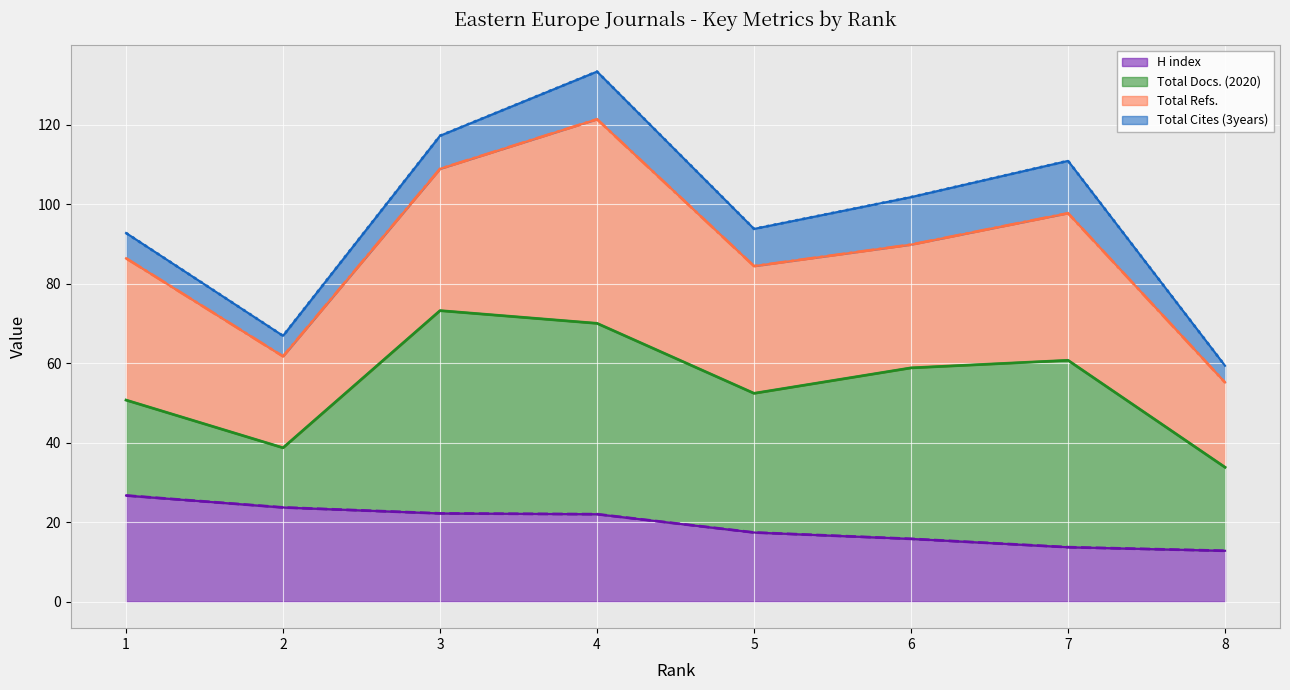

Reading right to left, transcribe all the data shown in this chart.

H index (line): 8=12.8	7=13.7	6=15.8	5=17.4	4=22.0	3=22.2	2=23.7	1=26.7
Total Docs. (2020) (line): 8=33.8	7=60.7	6=58.8	5=52.4	4=70.0	3=73.2	2=38.7	1=50.7
Total Refs. (line): 8=55.1	7=97.7	6=89.8	5=84.4	4=121.3	3=108.9	2=61.7	1=86.4
Total Cites (3years) (line): 8=59.3	7=110.9	6=101.8	5=93.8	4=133.3	3=117.2	2=66.9	1=92.7